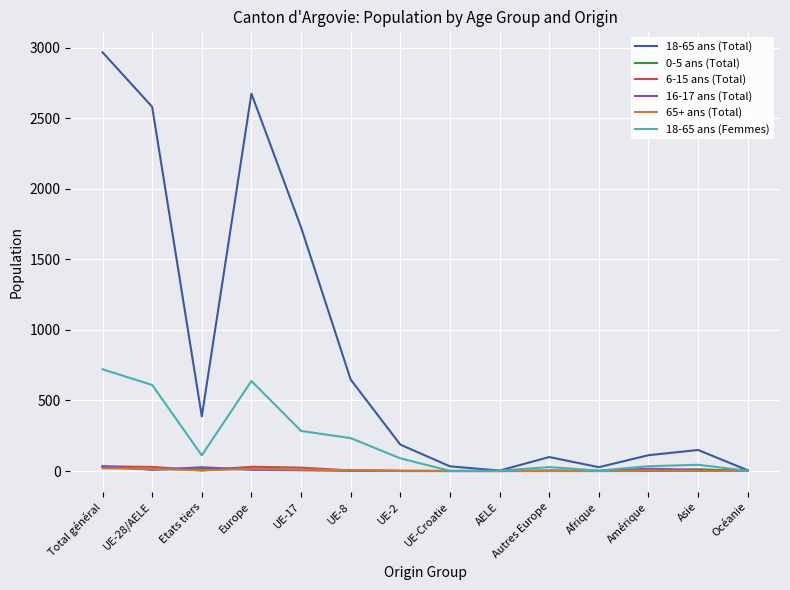

How many distinct data groups are displayed?

6